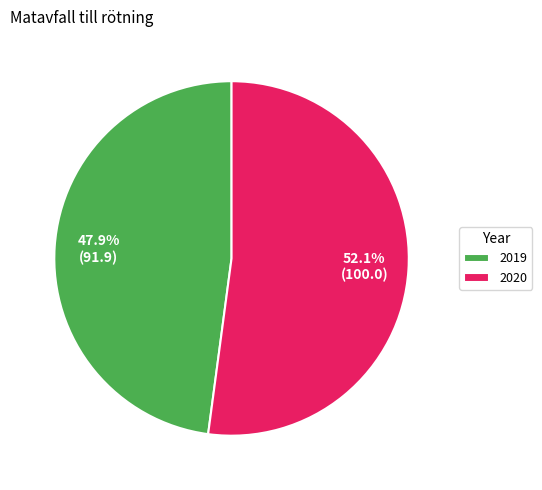

To the nearest percent, what is the average slice percentage?

50%